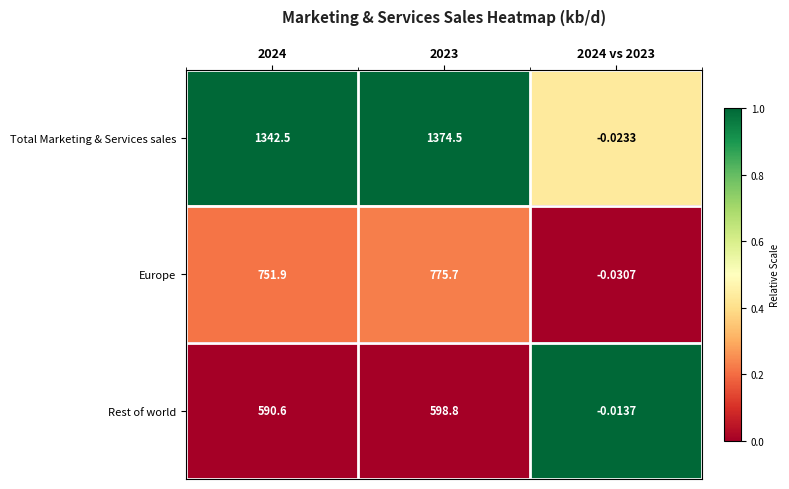

Is the value of Rest of world at 2024 vs 2023 greater than the value of Total Marketing & Services sales at 2023?

No